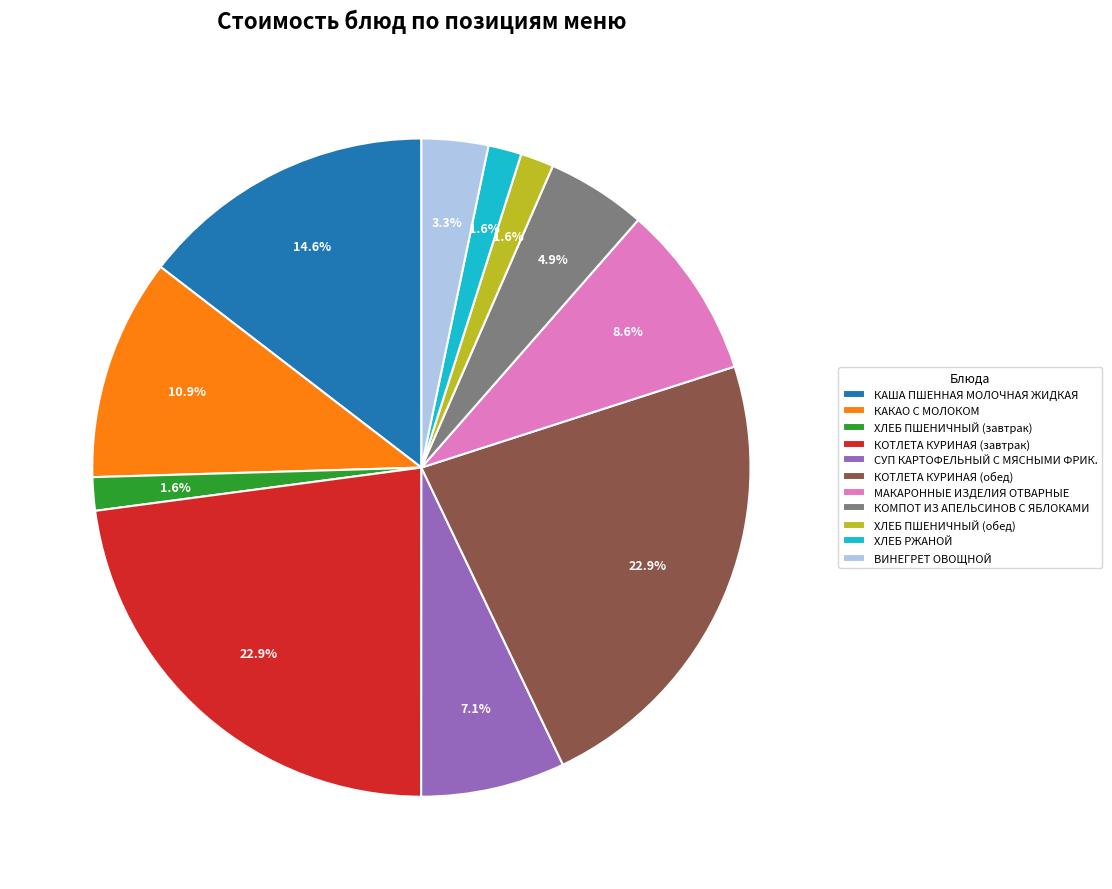

How many segments does this pie chart have?

11